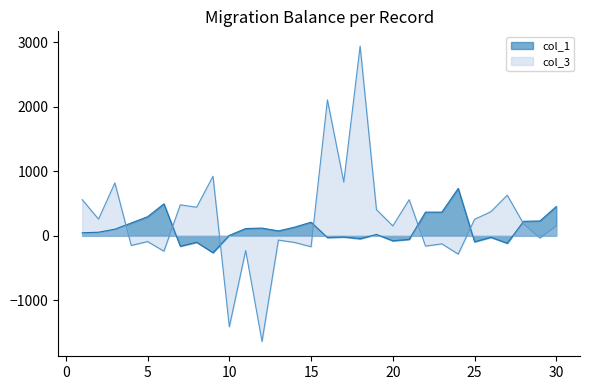

List the series in order of their overall mean, highest first.

col_3, col_1